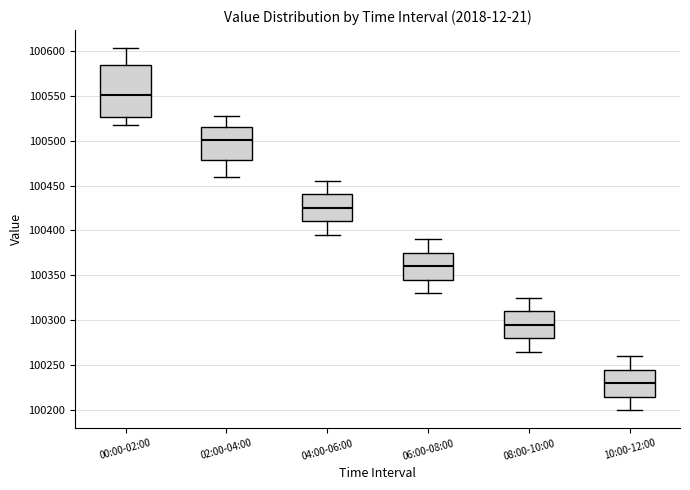

Where does the upper whisker of the box for 04:00-06:00 end on the y-axis? The values are not printed on the chart, so give them approximately, as read against the axis.

100455